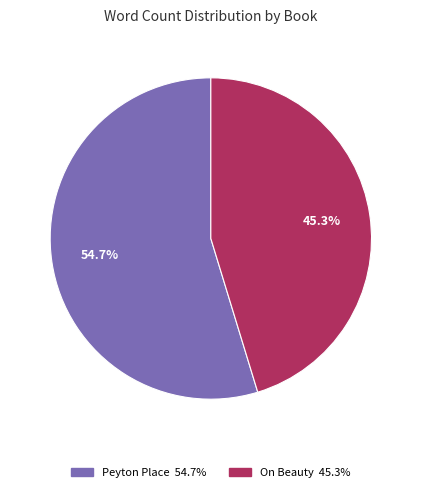

How many slices are in this pie chart?

2